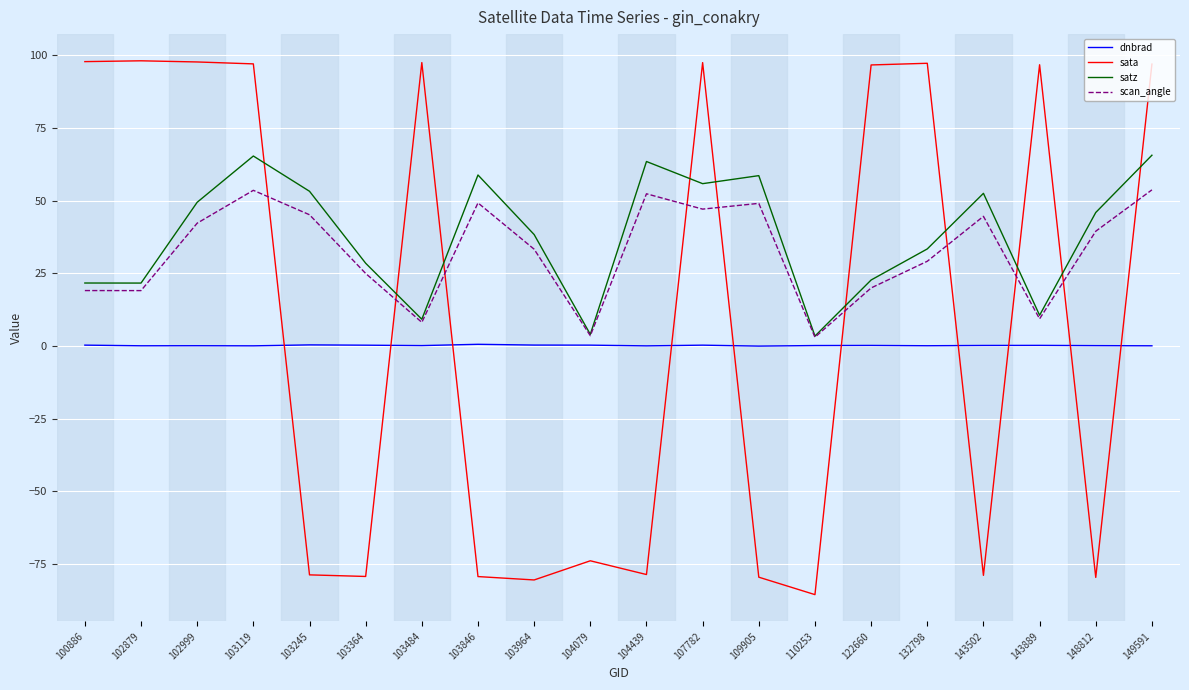

Between which two adjacent categories do satz and sata first intersect?

103119 and 103245